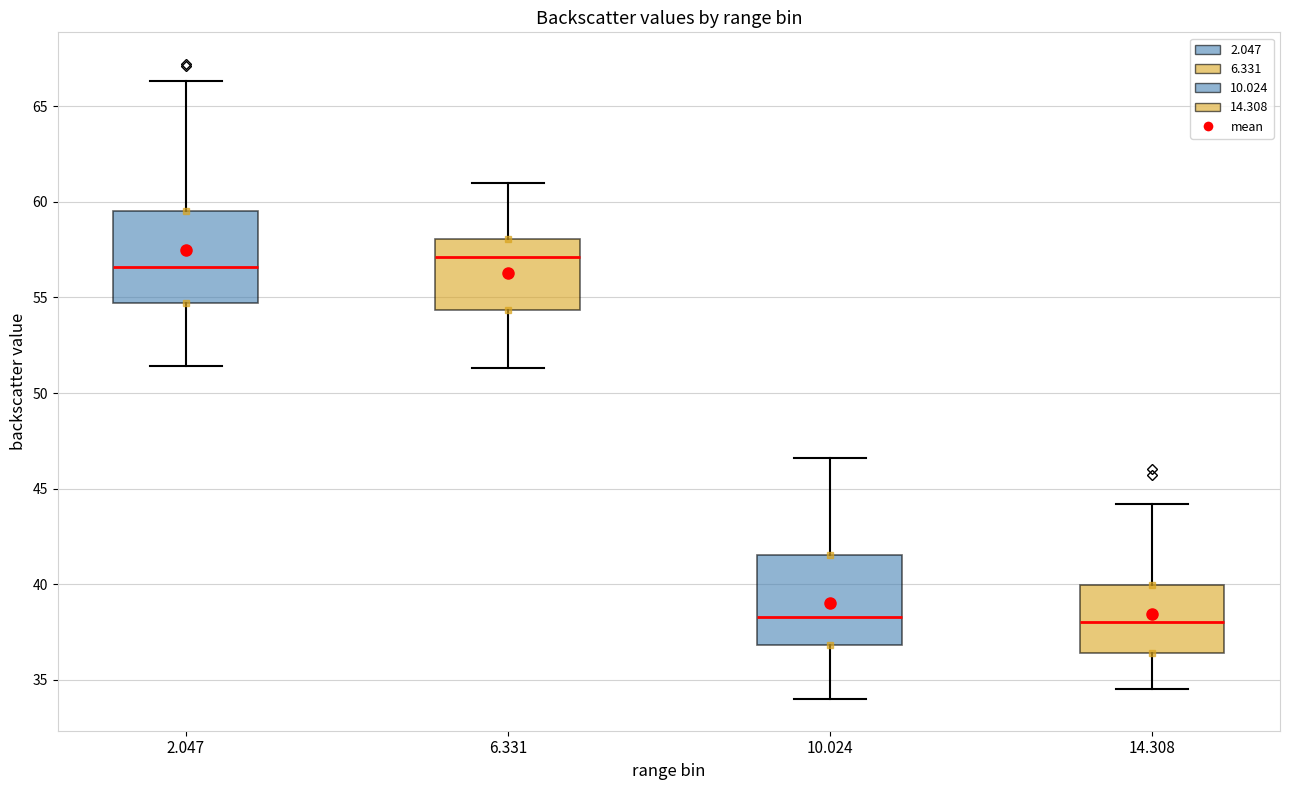

Where is the lower edge of the box at x = 14.308 on the y-axis? The values are not printed on the chart, so give them approximately, as read against the axis.

36.5